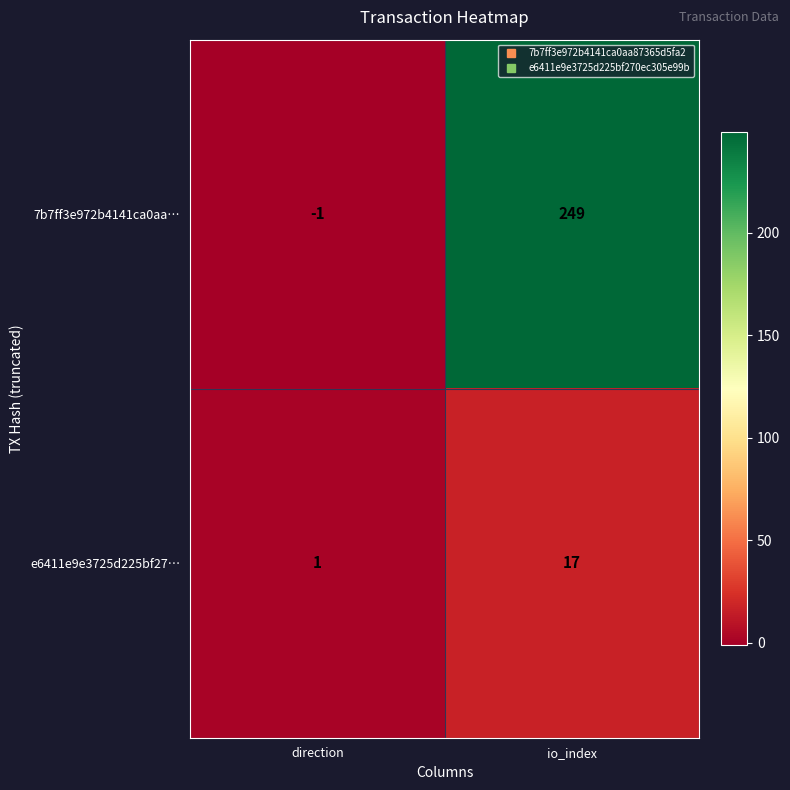

What is the sum of all 7b7ff3e972b4141ca0aa… values?

248